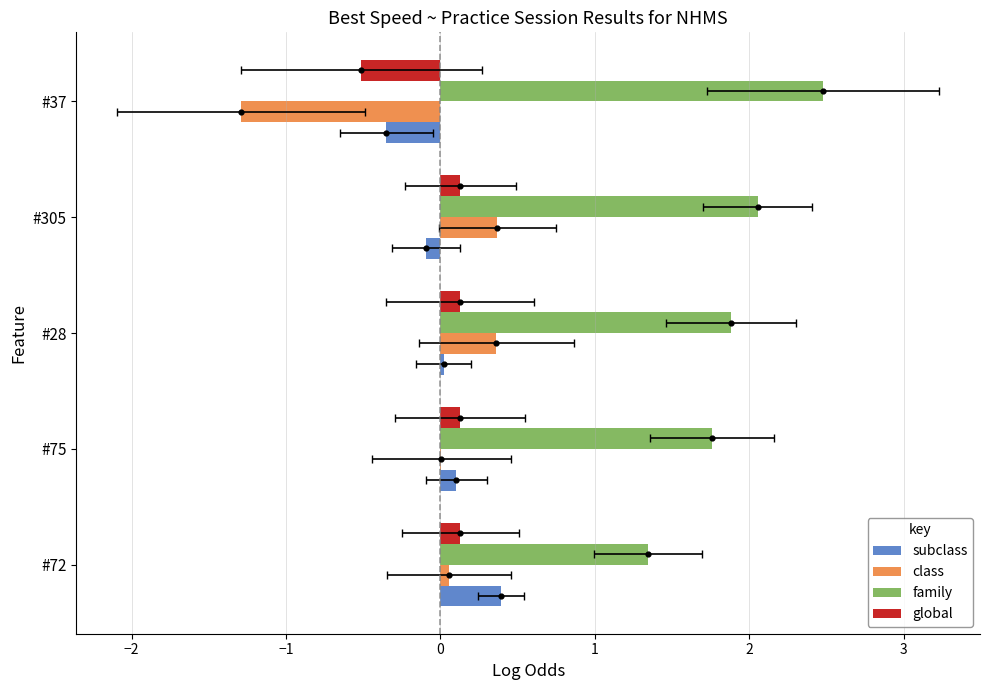

Is the value of class at #72 greater than the value of subclass at #72?

No